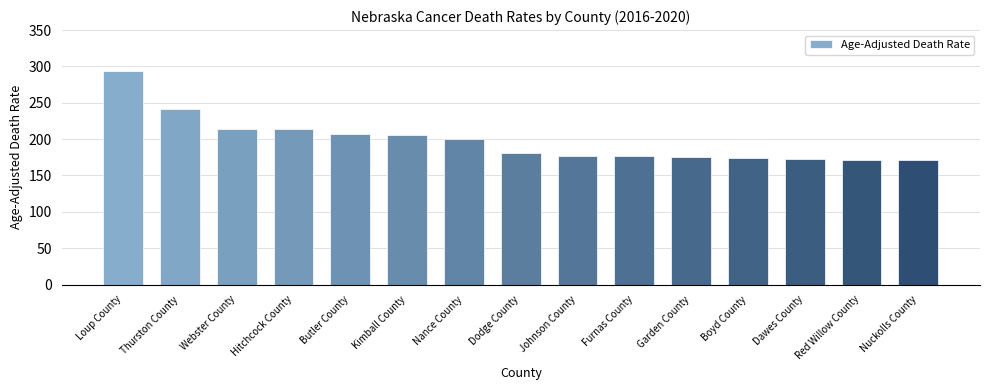

What is the label of the 4th bar from the right?

Boyd County